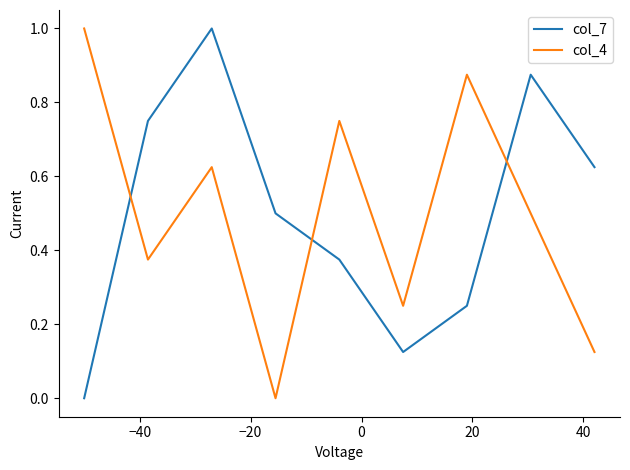

Which series ends up on top after the final intersection of col_4 and col_7?

col_7